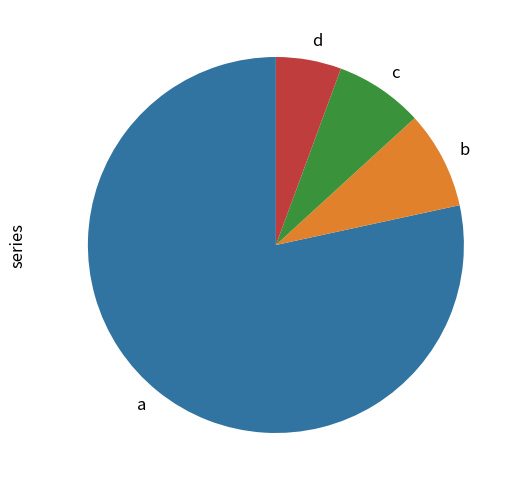

Which category has the smallest portion of the pie?

d